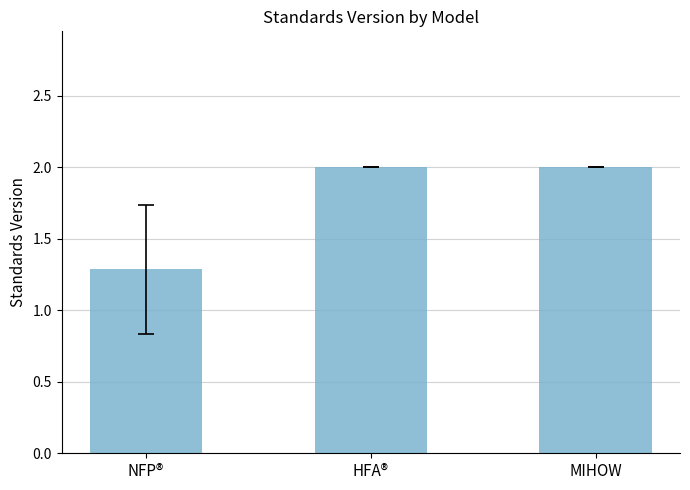

How many bars are there in total?

3